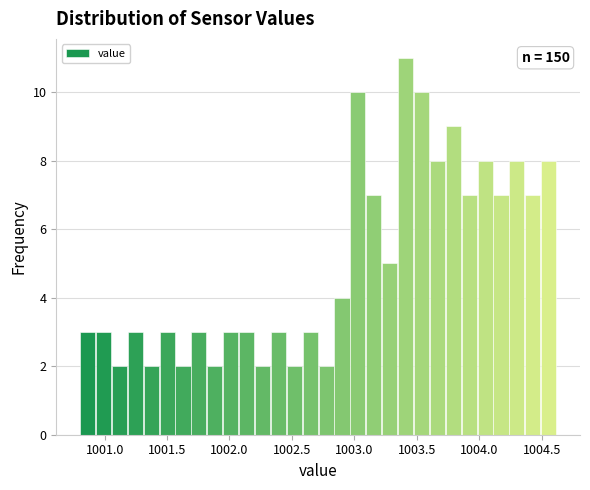

Read against the x-axis, roughly where is the centre of the tallest bar?

1003.40